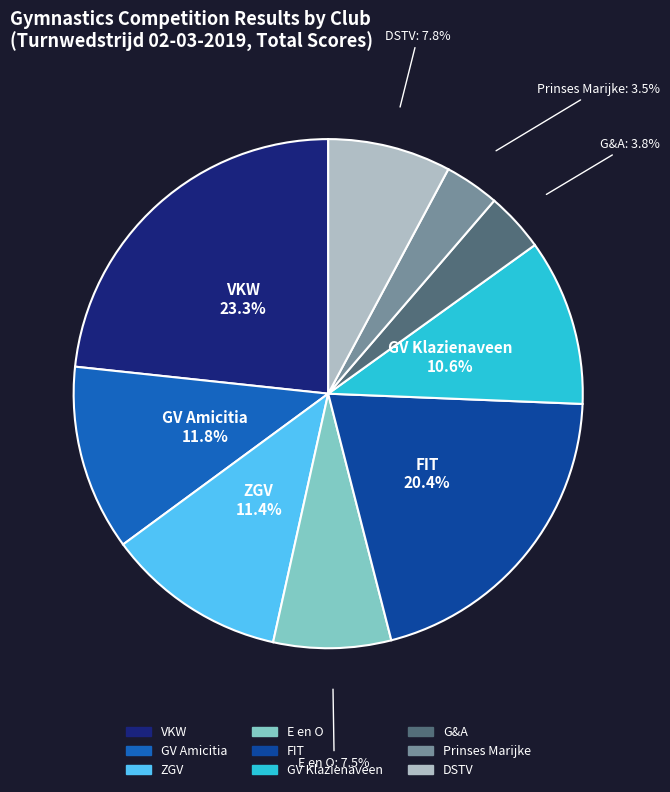

What is the ratio of the value at GV Amicitia to the value at DSTV?

1.5